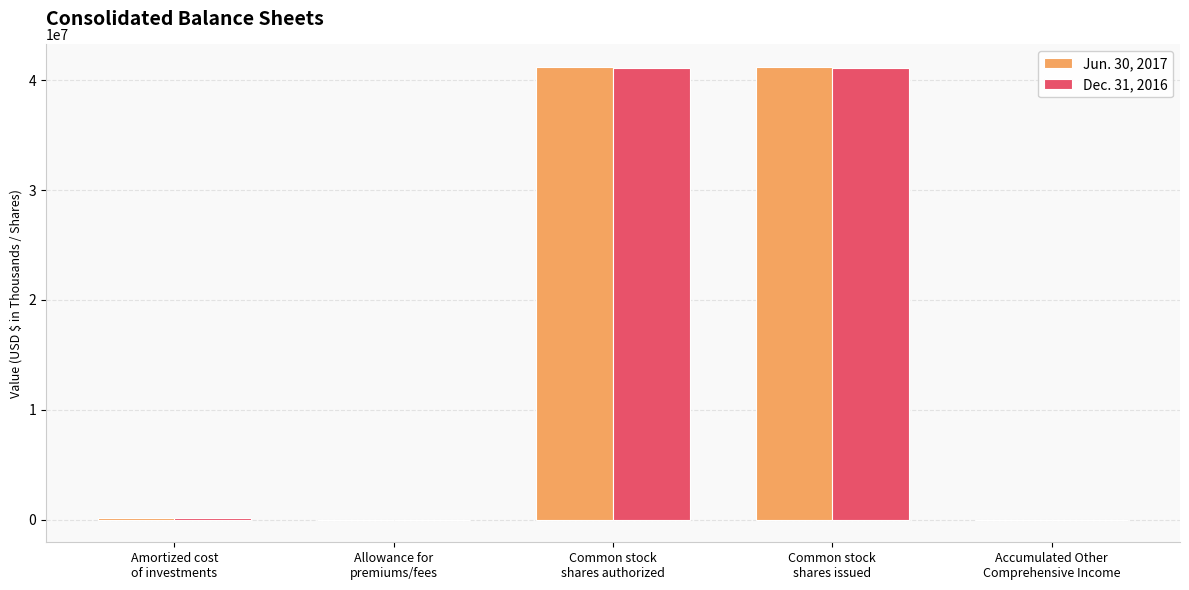

What is the greatest value displayed?

41200000